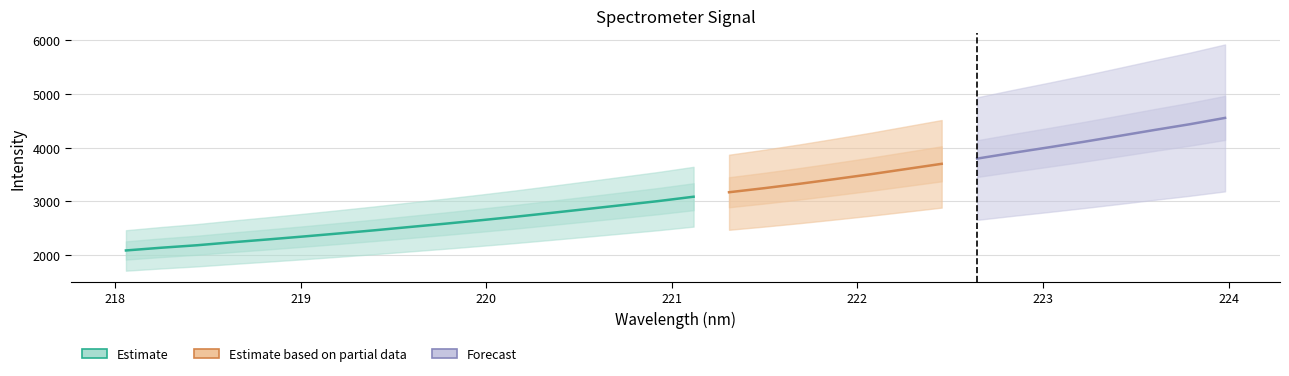

What value does the data have at 2?

2186.3